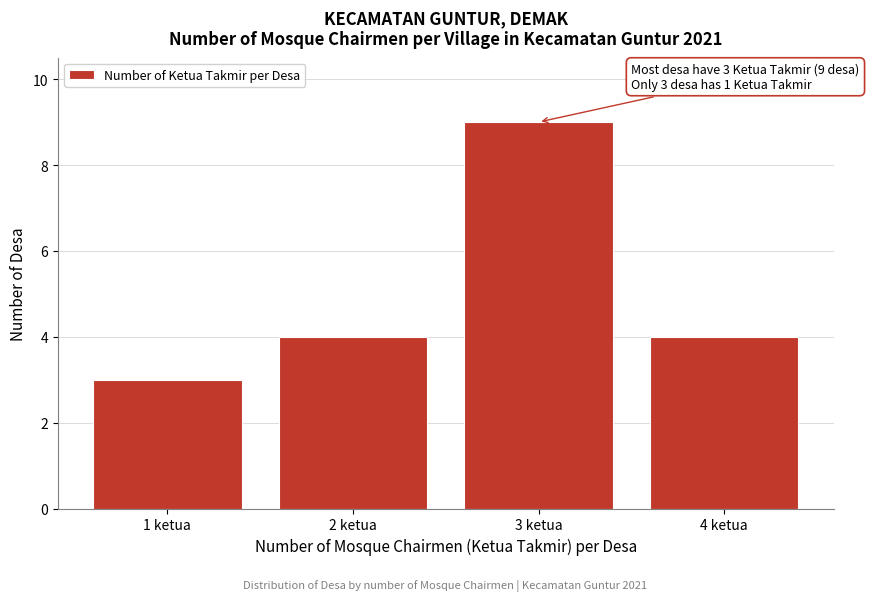

Reading left to right, extract all data points from this chart.

3	4	9	4